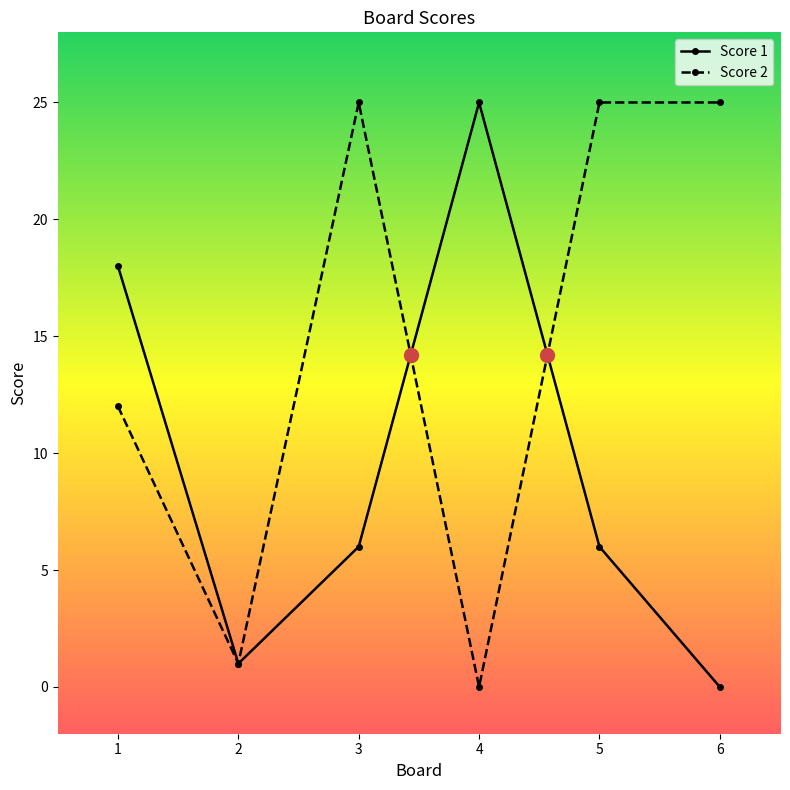

Which series ends up on top after the final intersection of Score 1 and Score 2?

Score 2